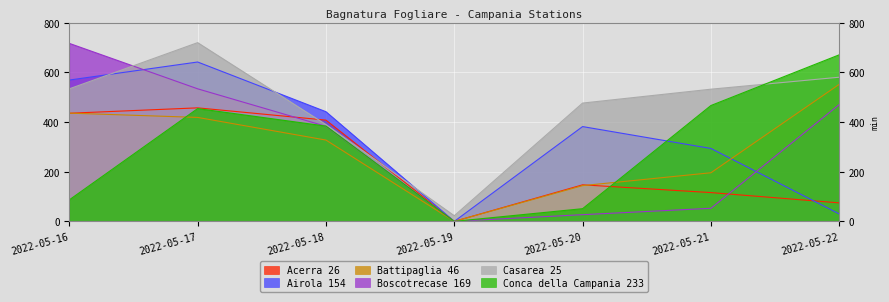

Where does the Casarea 25 series first go above 532?

2022-05-16